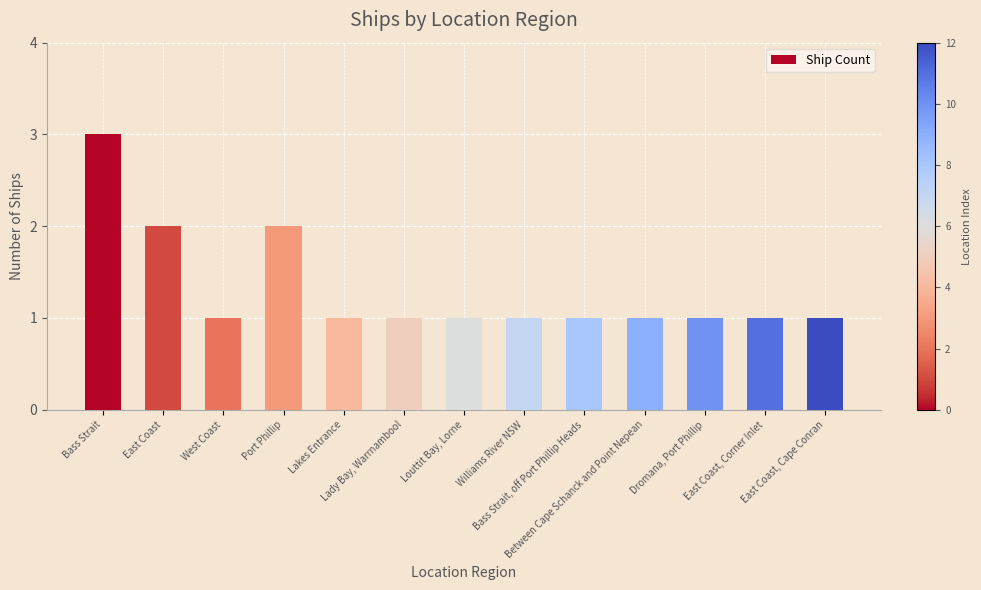

Which has a higher value, Bass Strait or East Coast, Cape Conran?

Bass Strait